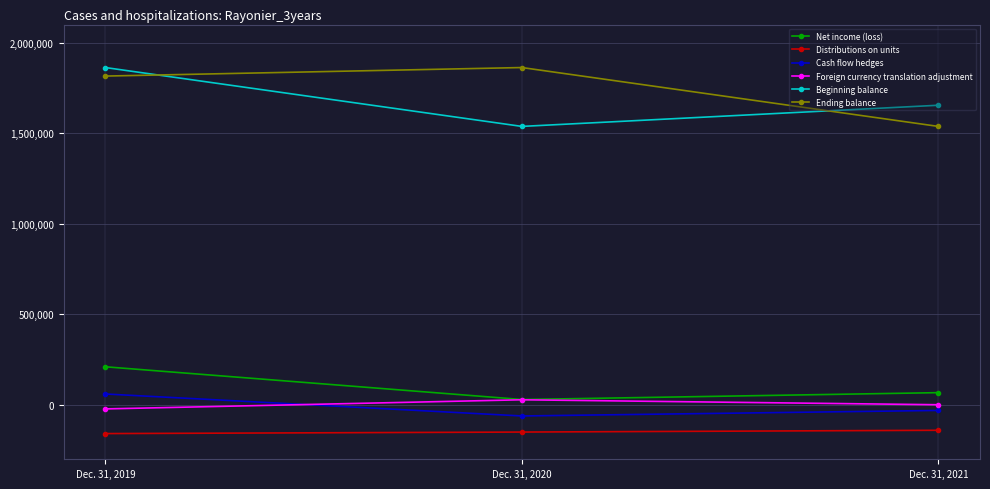

At Dec. 31, 2019, list the series in order from smallest to largest.

Distributions on units, Foreign currency translation adjustment, Cash flow hedges, Net income (loss), Ending balance, Beginning balance